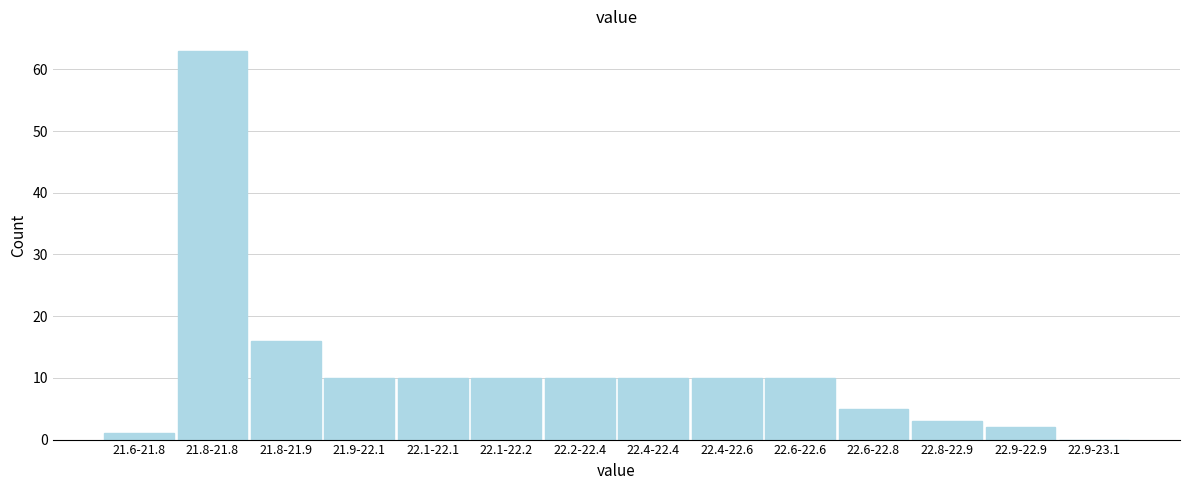

Reading left to right, extract all data points from this chart.

21.6-21.8=1	21.8-21.8=63	21.8-21.9=16	21.9-22.1=10	22.1-22.1=10	22.1-22.2=10	22.2-22.4=10	22.4-22.4=10	22.4-22.6=10	22.6-22.6=10	22.6-22.8=5	22.8-22.9=3	22.9-22.9=2	22.9-23.1=0